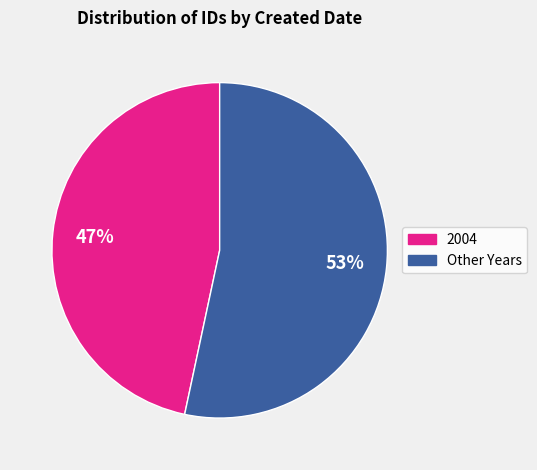

To the nearest percent, what is the average slice percentage?

50%